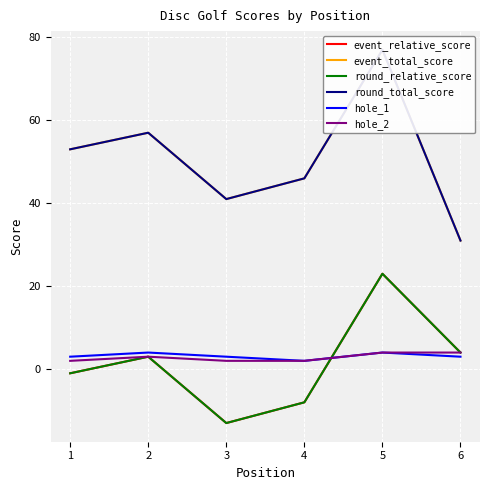

What is the sum of the round_relative_score values at 4 and 6?

-4